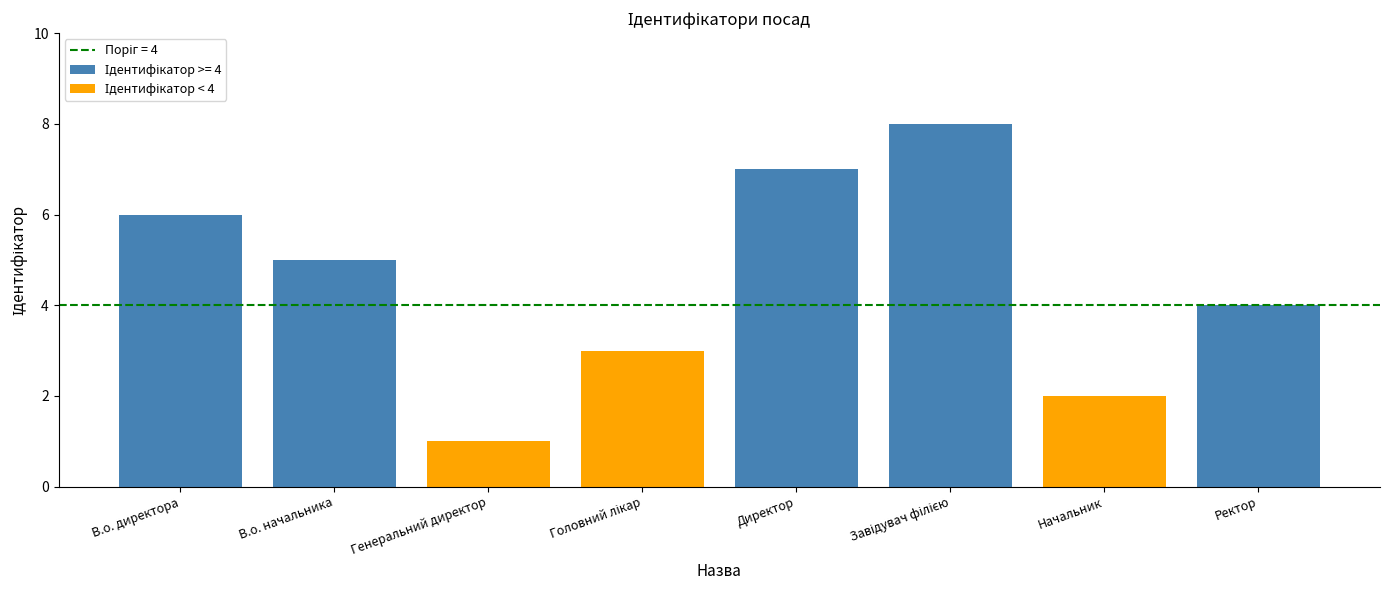

What is the total value across all series at В.о. директора?

6